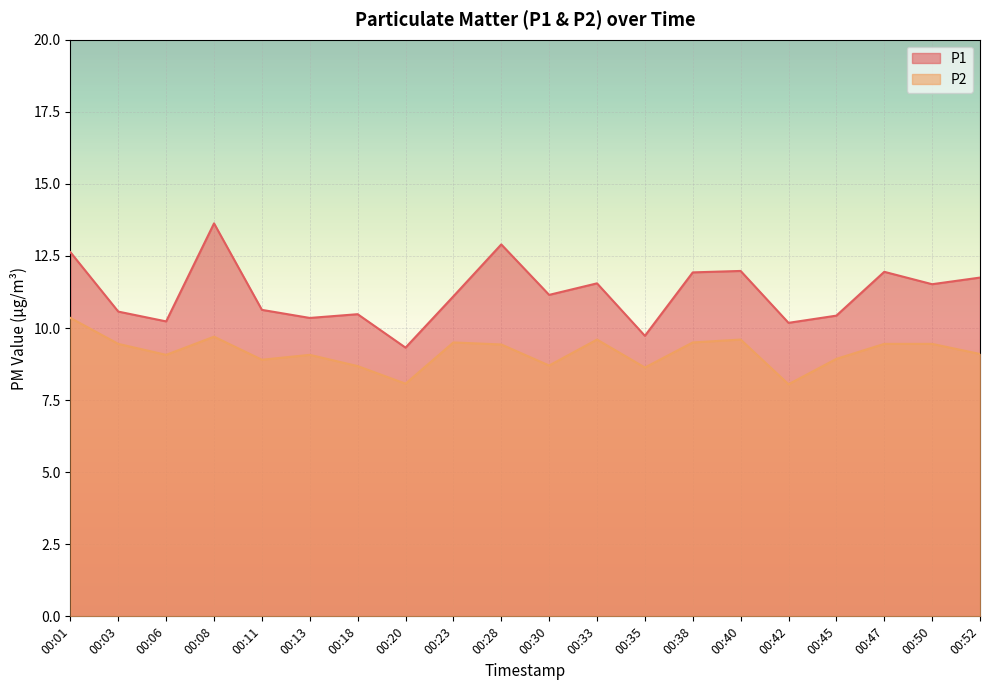

True or false: P1 and P2 intersect in this chart.

False